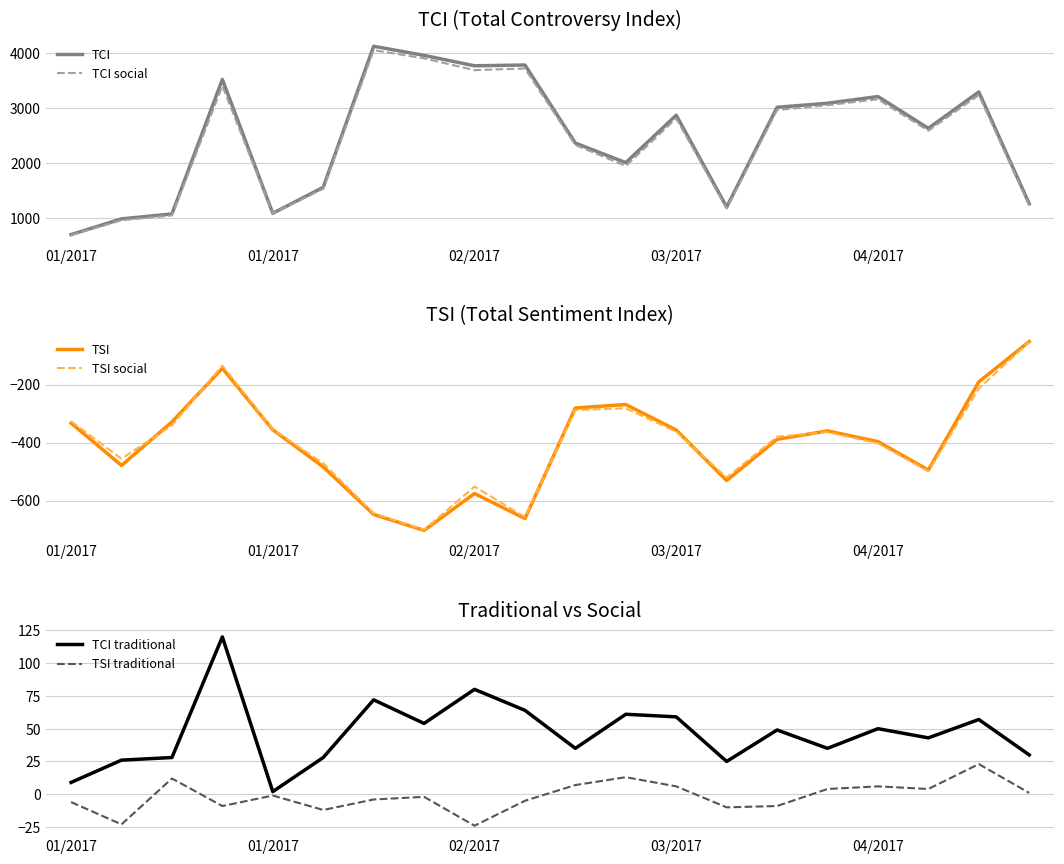

What is the lowest value of the TCI traditional series?

2